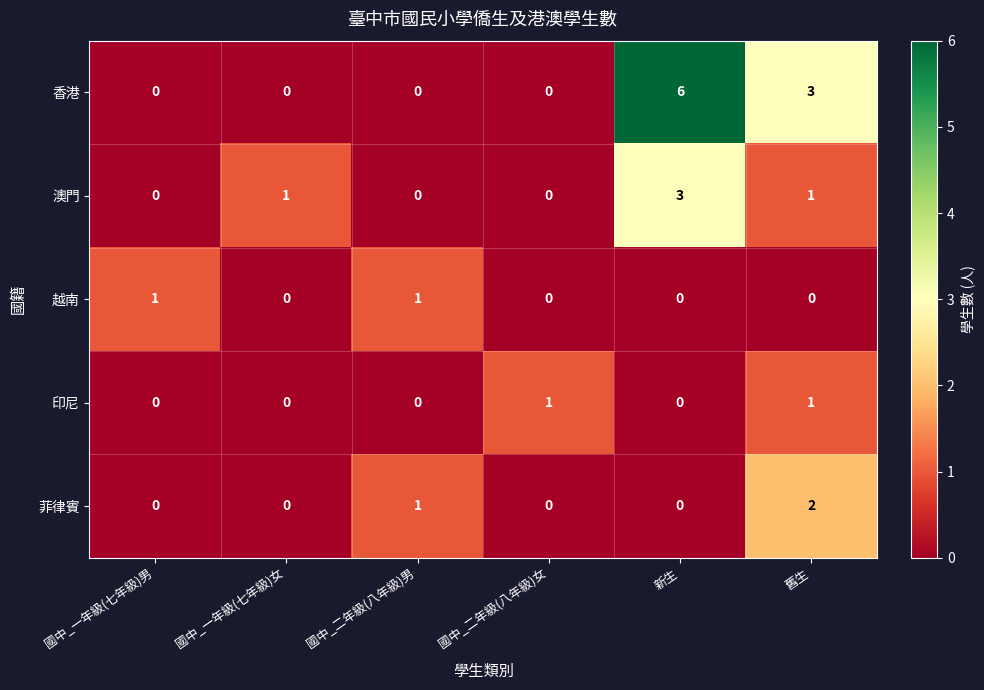

What is the difference between the highest and lowest values at 新生?

6